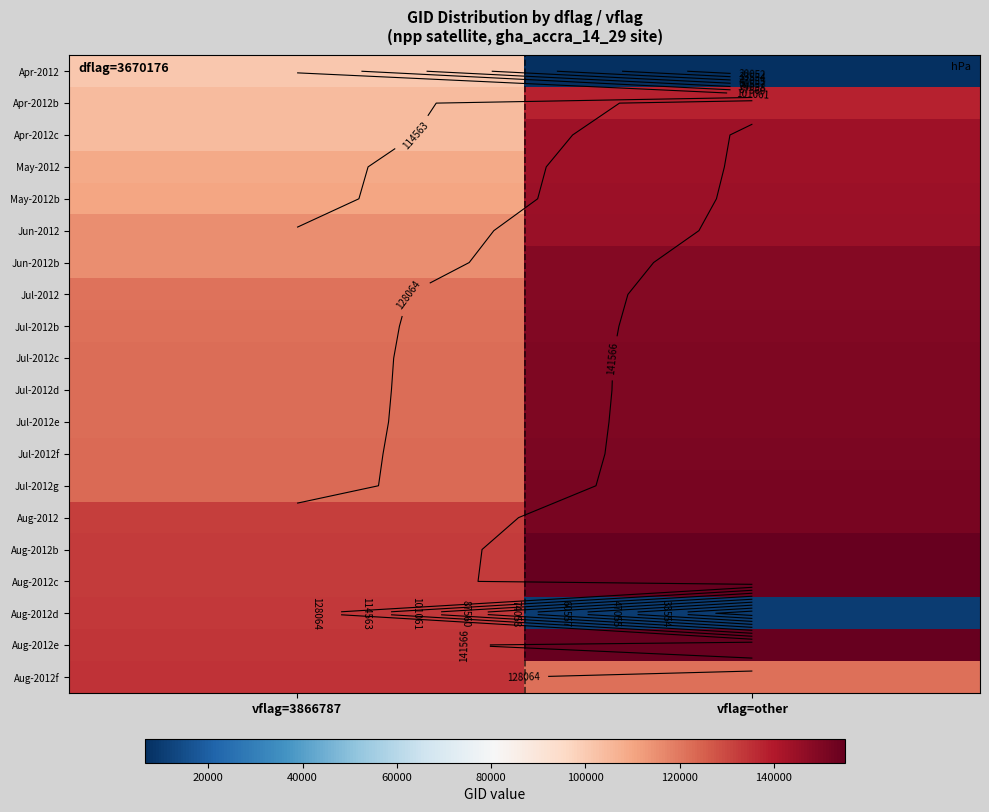

List the labels in order of Jul-2012 value, smallest first.

vflag=3866787, vflag=other